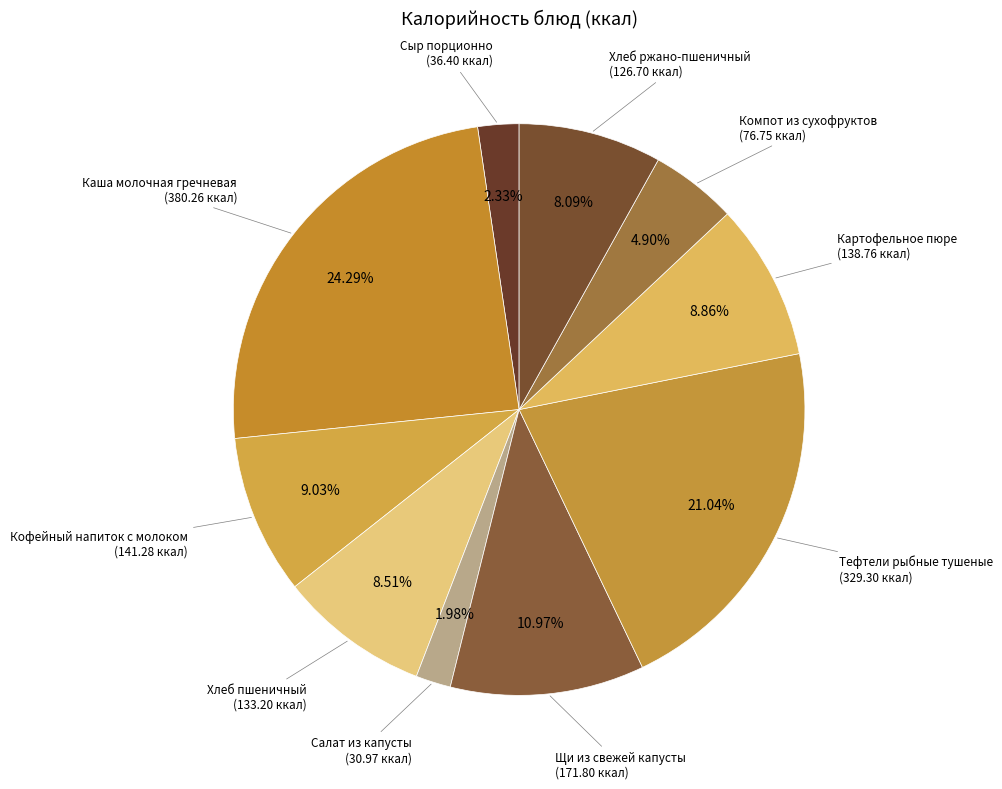

To the nearest percent, what is the average slice percentage?

10%